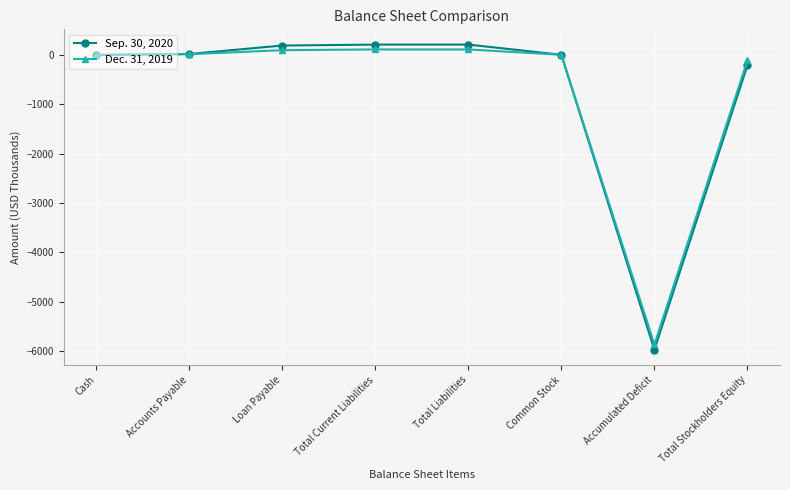

Count the number of data series in this chart.

2